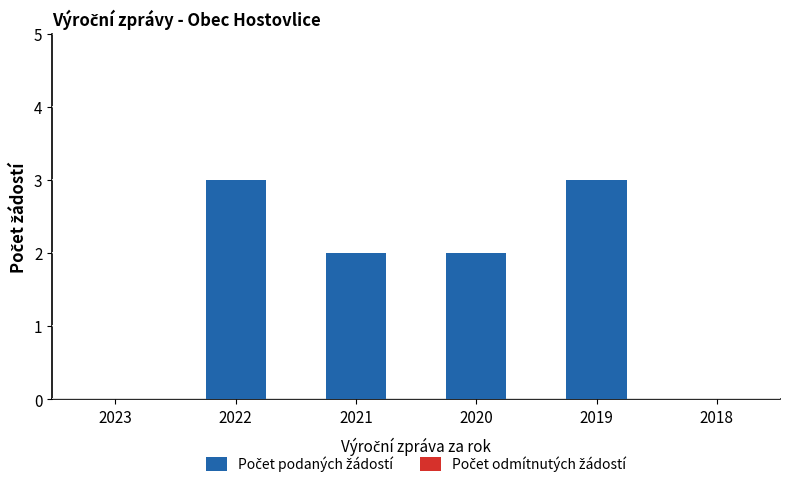

What is the sum of all values?

10